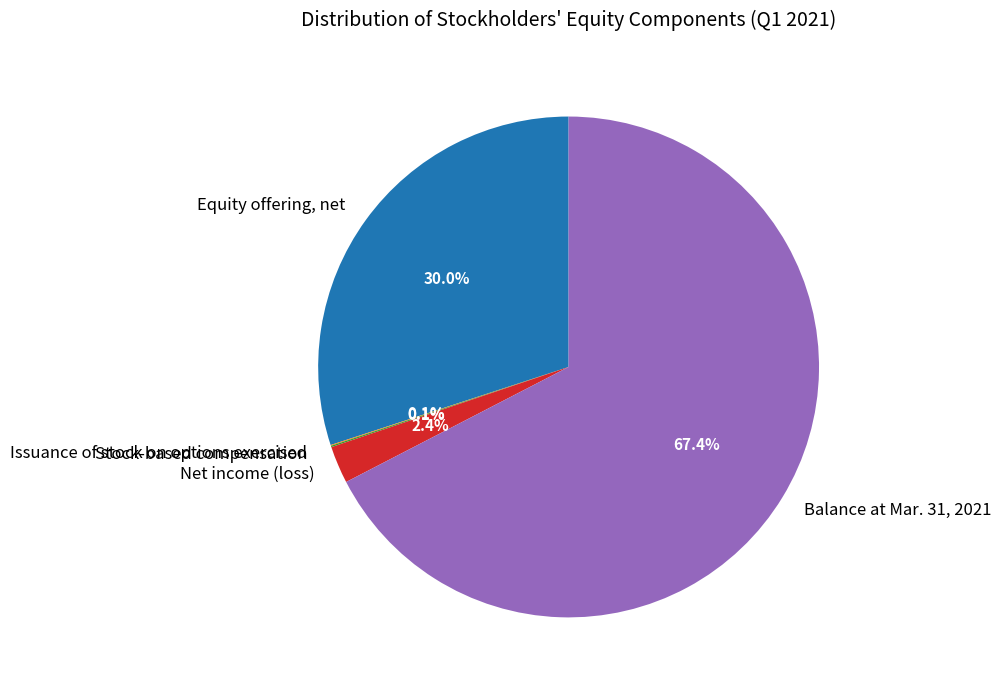

Is Net income (loss) the majority of the pie?

No